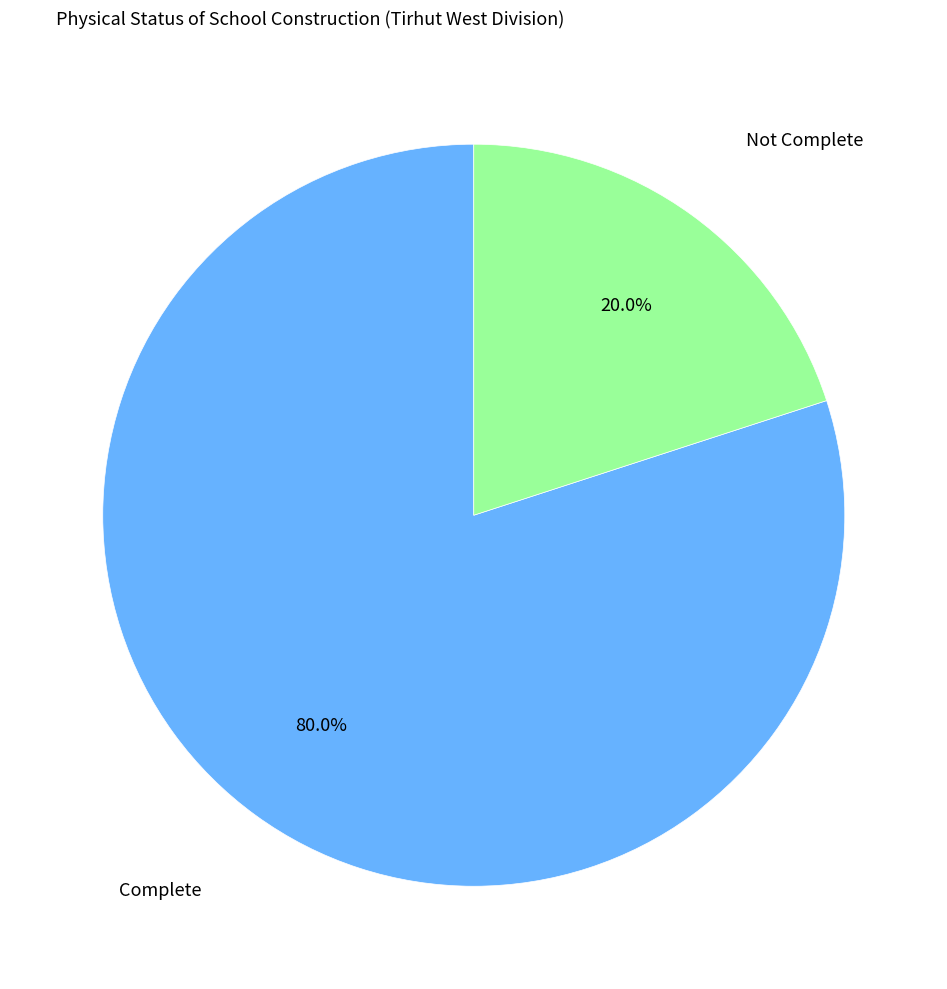

To the nearest percent, what is the difference between the largest and smallest slice percentages?

60%